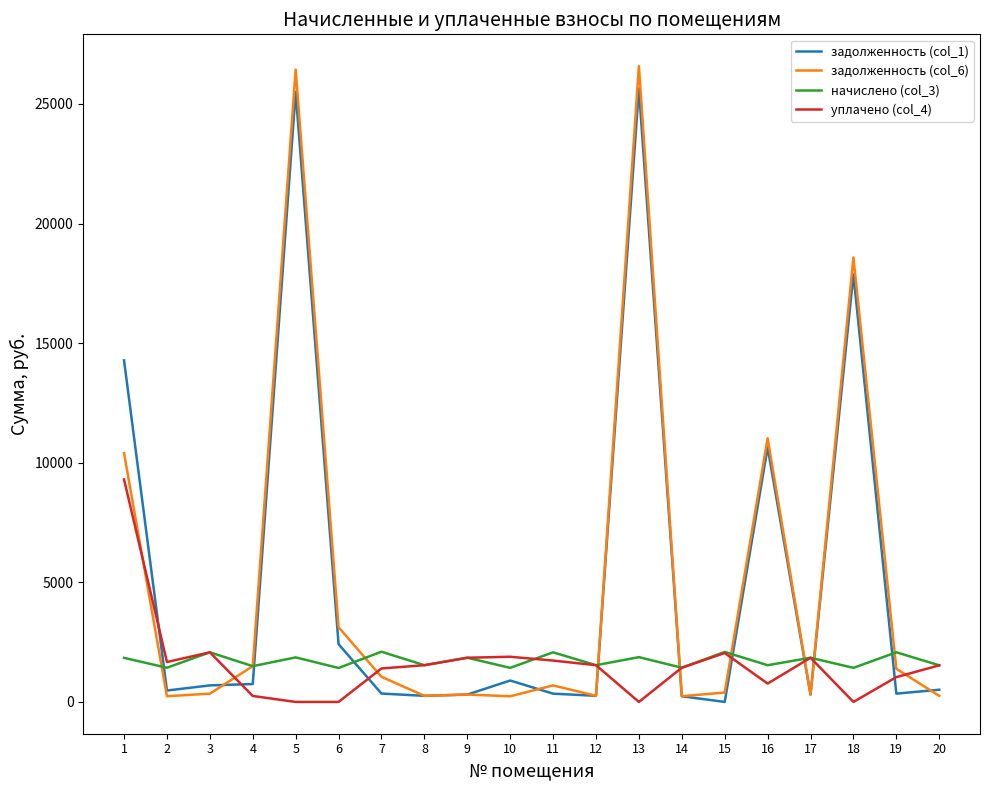

True or false: задолженность (col_6) and задолженность (col_1) intersect in this chart.

True